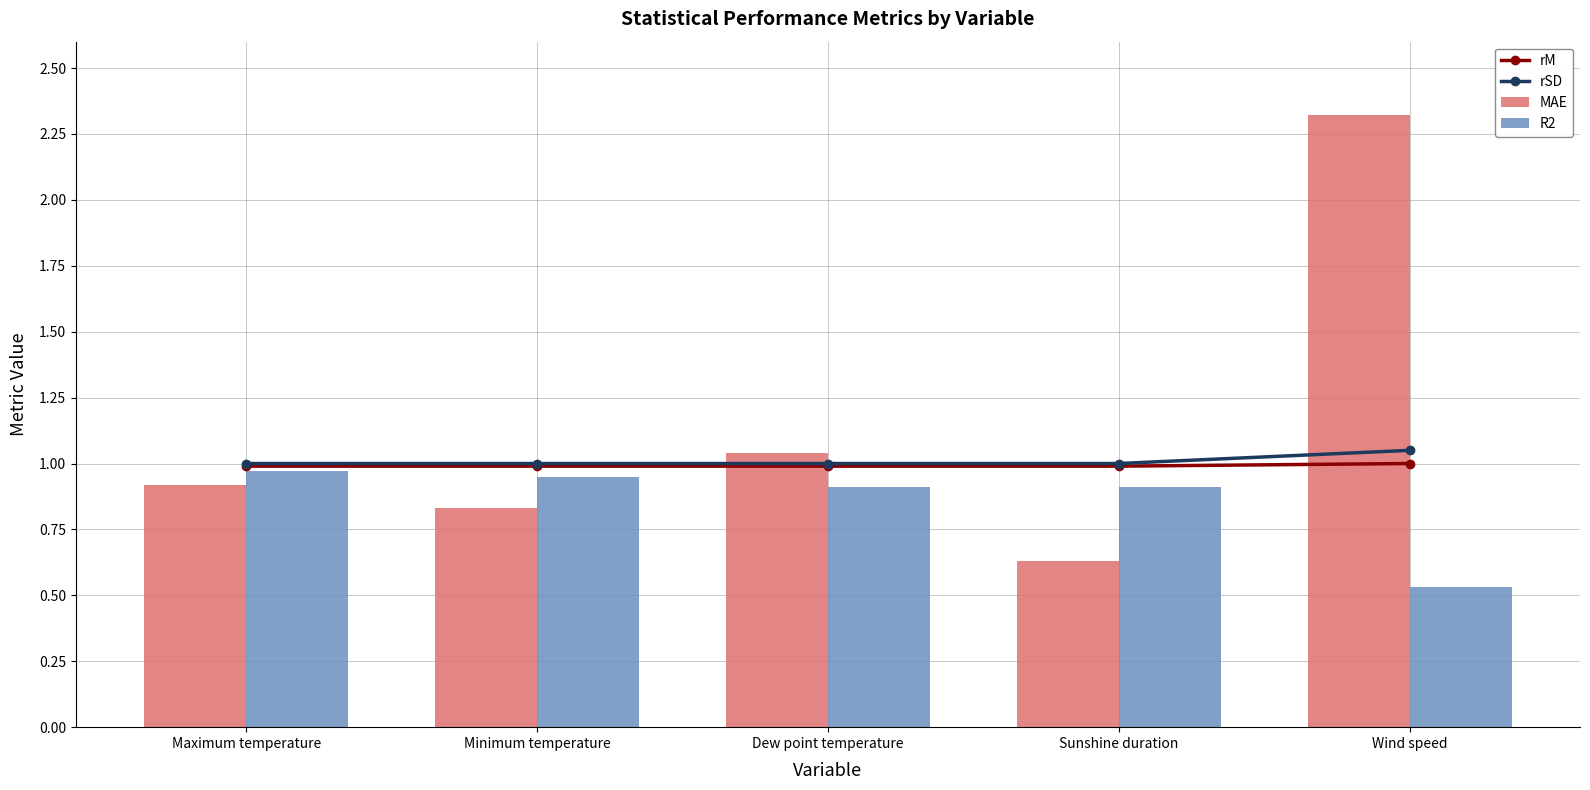

List the series in order of their peak value, highest first.

MAE, rSD, rM, R2